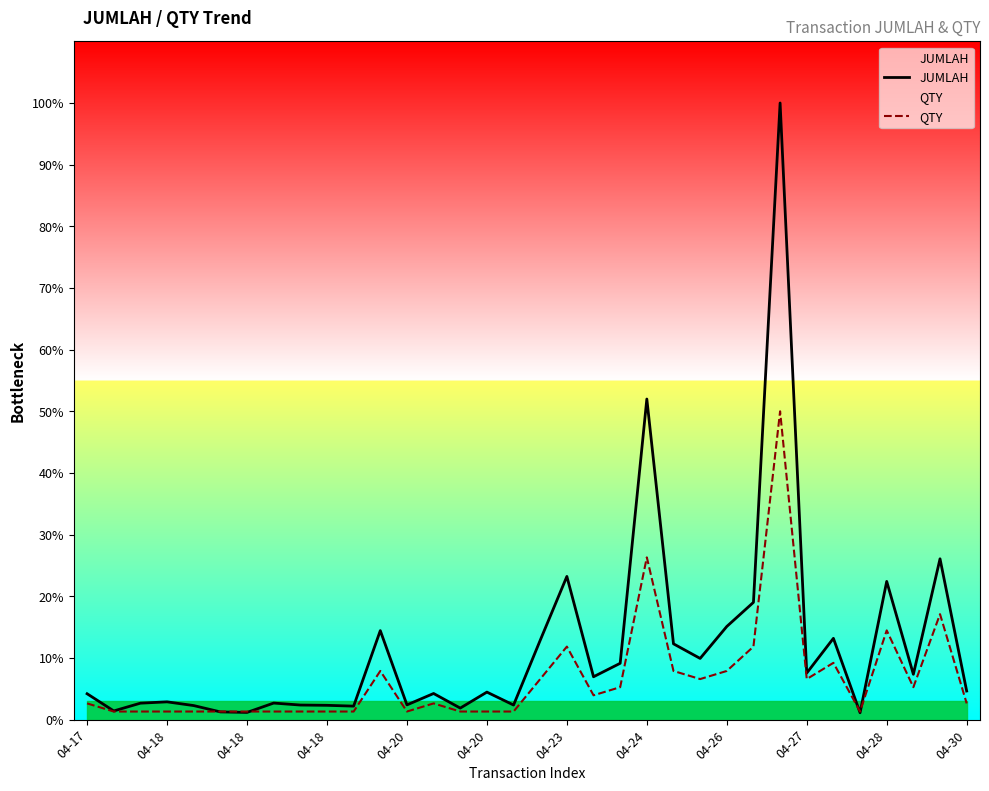

Which series has the largest range (max minus min)?

JUMLAH